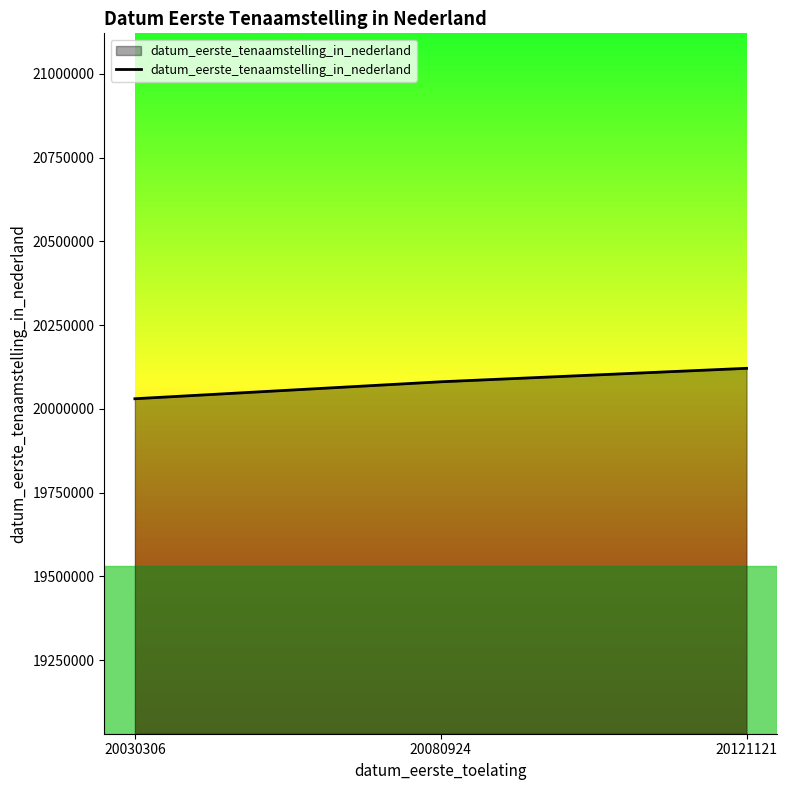

Between 20121121 and 20080924, which is larger?

20121121